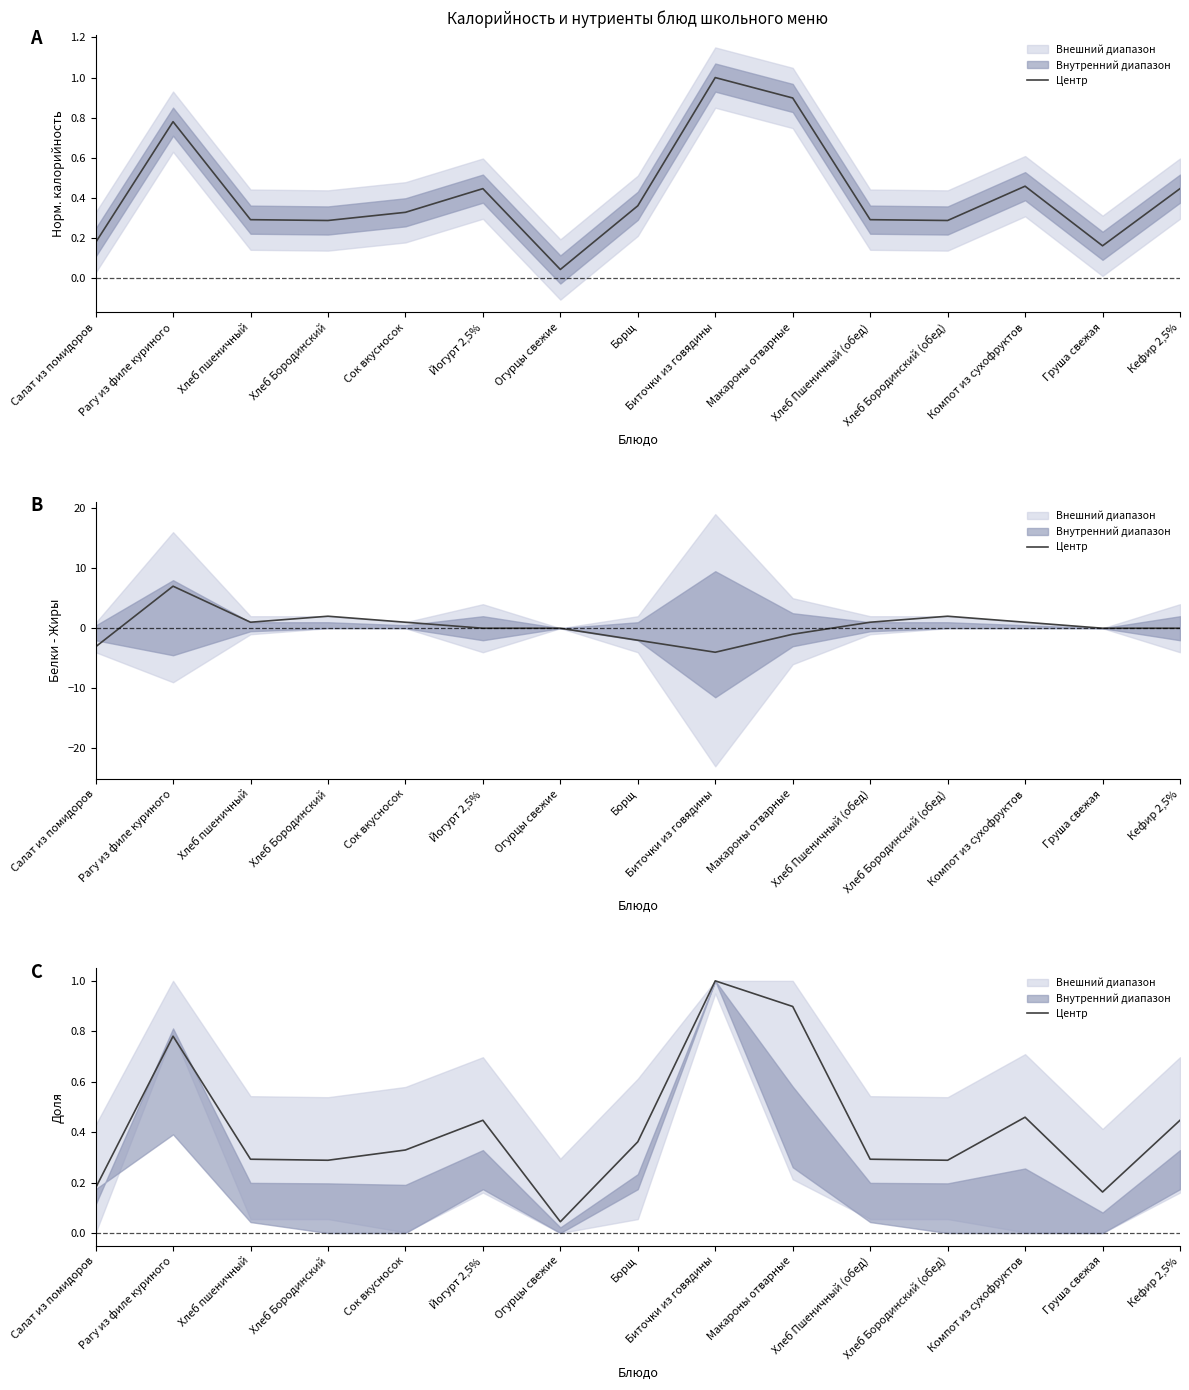

Rank the categories by value from lowest to highest.

Огурцы свежие, Груша свежая, Салат из помидоров, Хлеб Бородинский, Хлеб Бородинский (обед), Хлеб пшеничный, Хлеб Пшеничный (обед), Сок вкусносок, Борщ, Йогурт 2,5%, Кефир 2,5%, Компот из сухофруктов, Рагу из филе куриного, Макароны отварные, Биточки из говядины